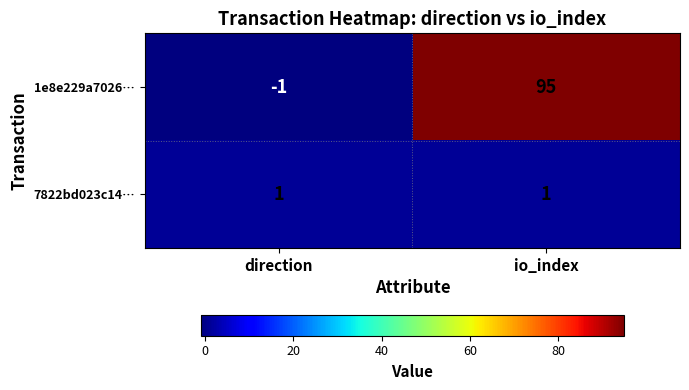

What is the difference between the maximum and minimum values in the 1e8e229a7026… series?

96